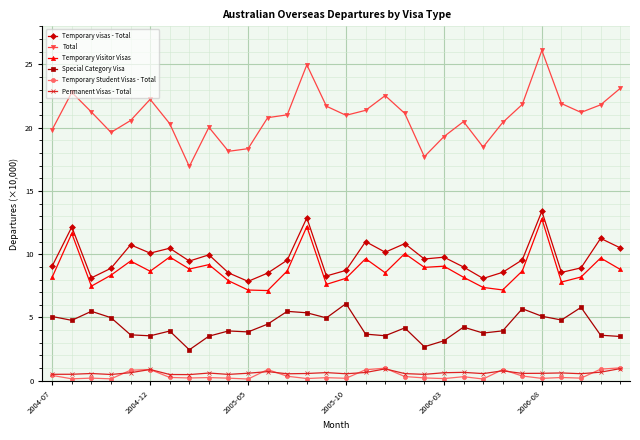

Which series has the largest total across all categories?

Total